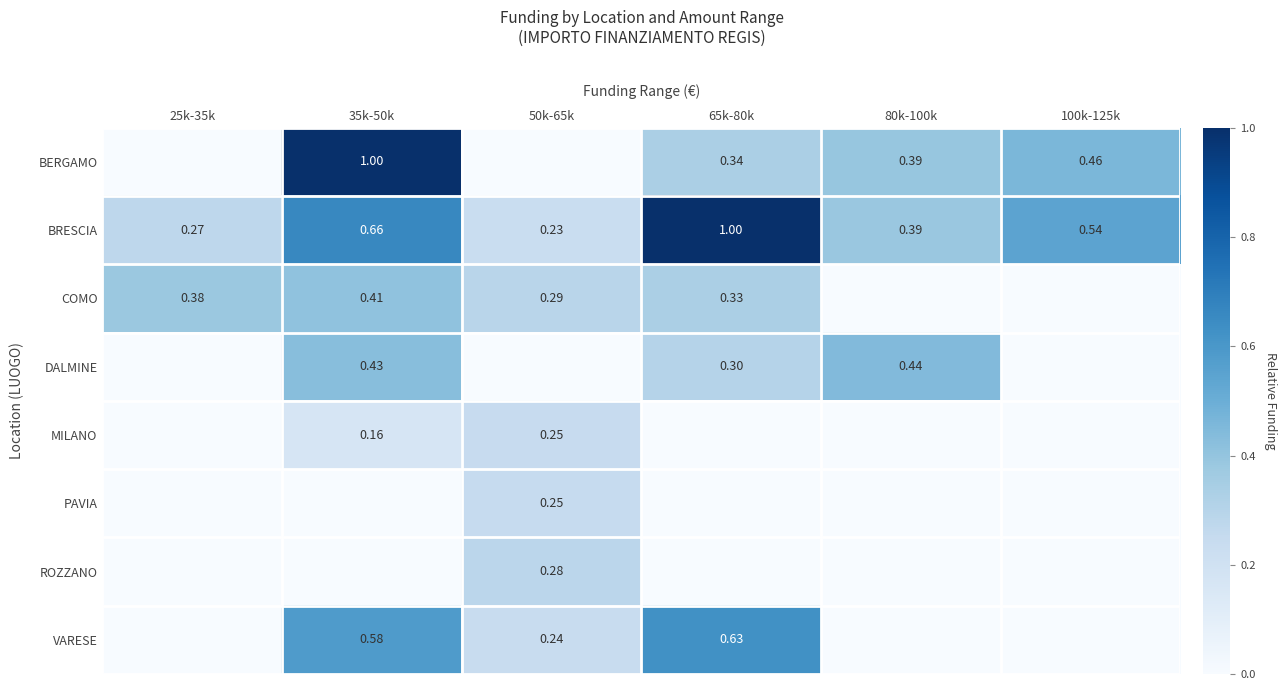

Is the value of COMO at 50k-65k greater than the value of BERGAMO at 35k-50k?

No